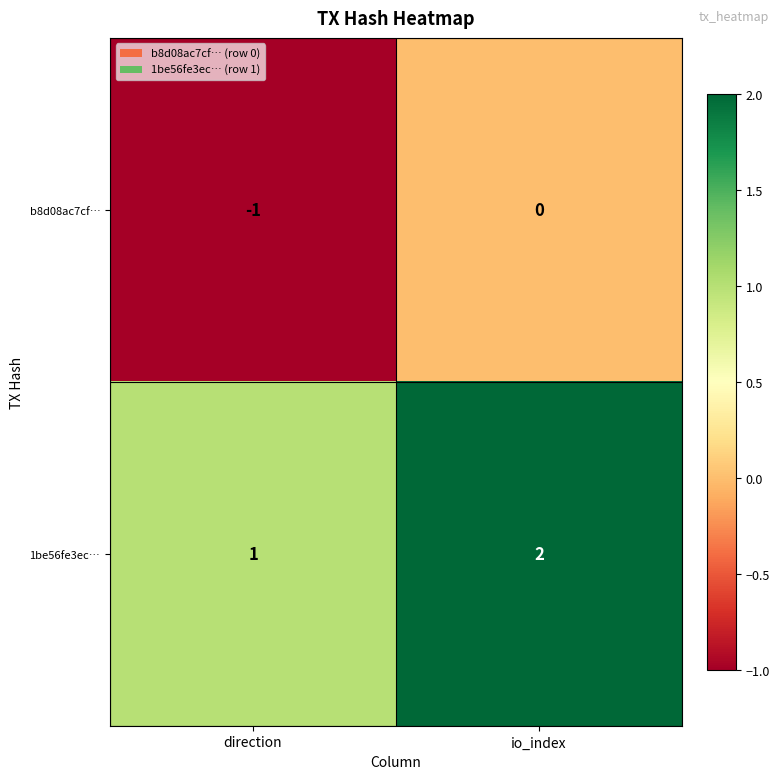

Rank the series at direction from highest to lowest value.

1be56fe3ec…, b8d08ac7cf…